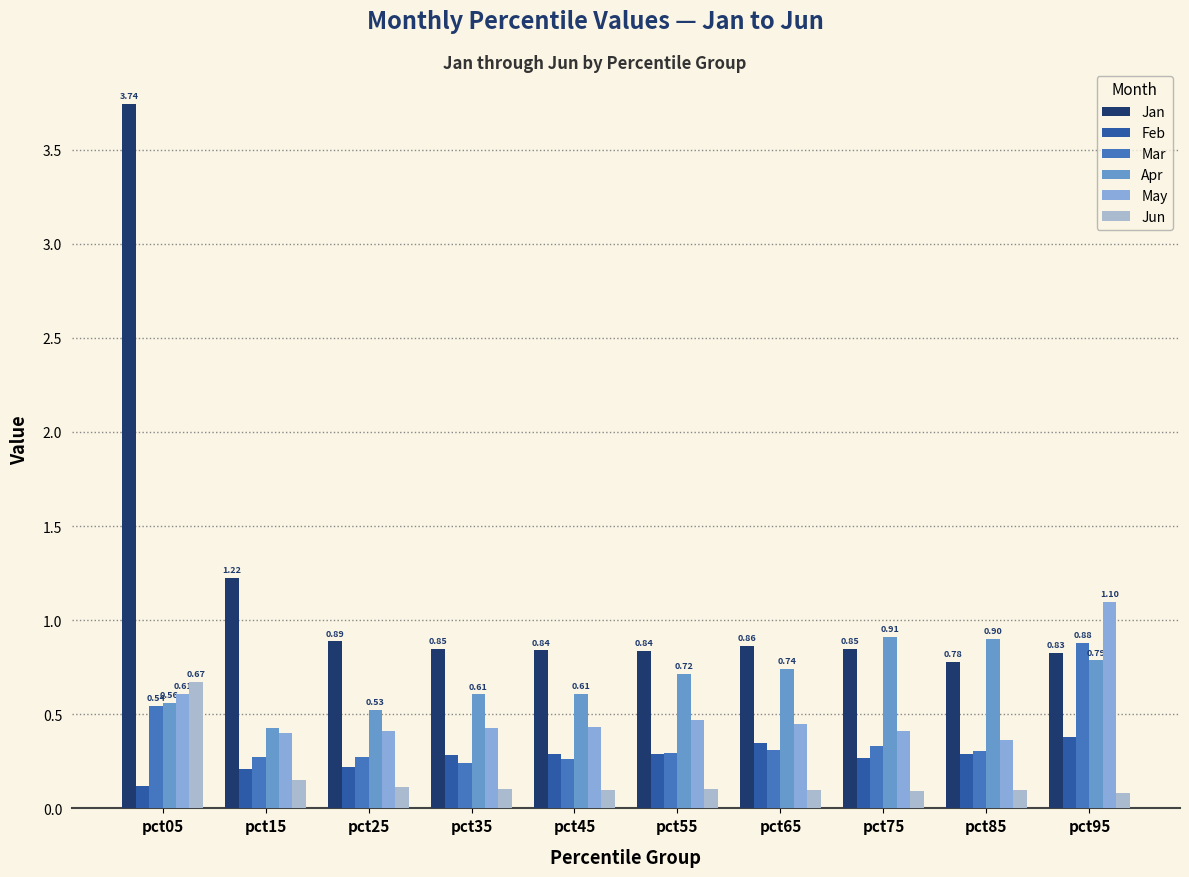

Which series has the widest spread of values?

Jan